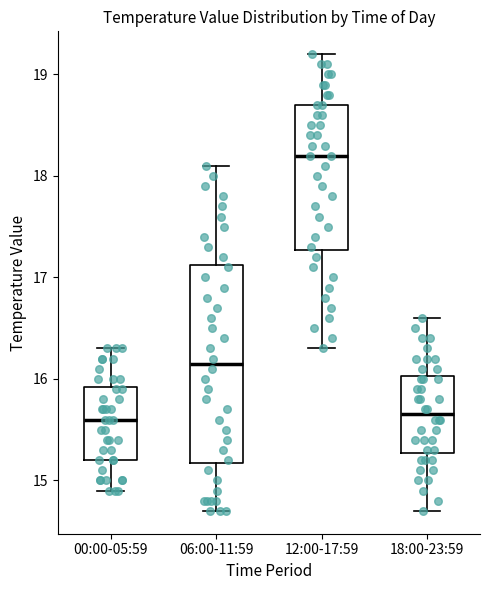

Reading left to right, read every box against the y-axis: the position of its median line, the range the box covers, and the ends of its whiskers. The values are not printed on the chart, so give them approximately, as read against the axis.

00:00-05:59: median 15.6, box 15.2 to 15.9, whiskers 14.9 to 16.3
06:00-11:59: median 16.2, box 15.2 to 17.1, whiskers 14.7 to 18.1
12:00-17:59: median 18.2, box 17.3 to 18.7, whiskers 16.3 to 19.2
18:00-23:59: median 15.7, box 15.3 to 16.0, whiskers 14.7 to 16.6